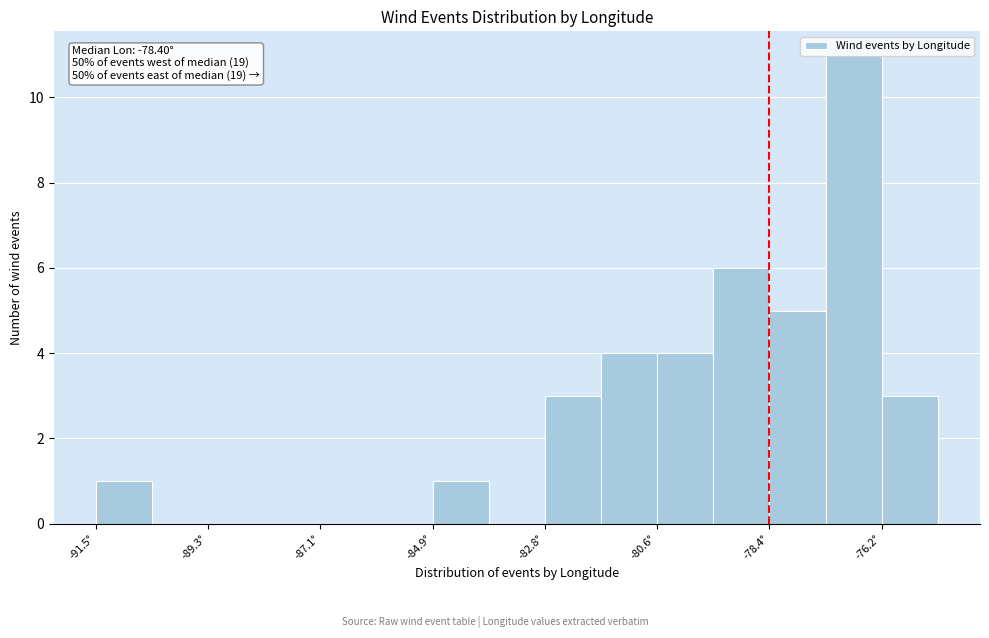

Around what value on the x-axis is the tallest bar? Give the approximate position of its centre, as read against the axis.

-76.5